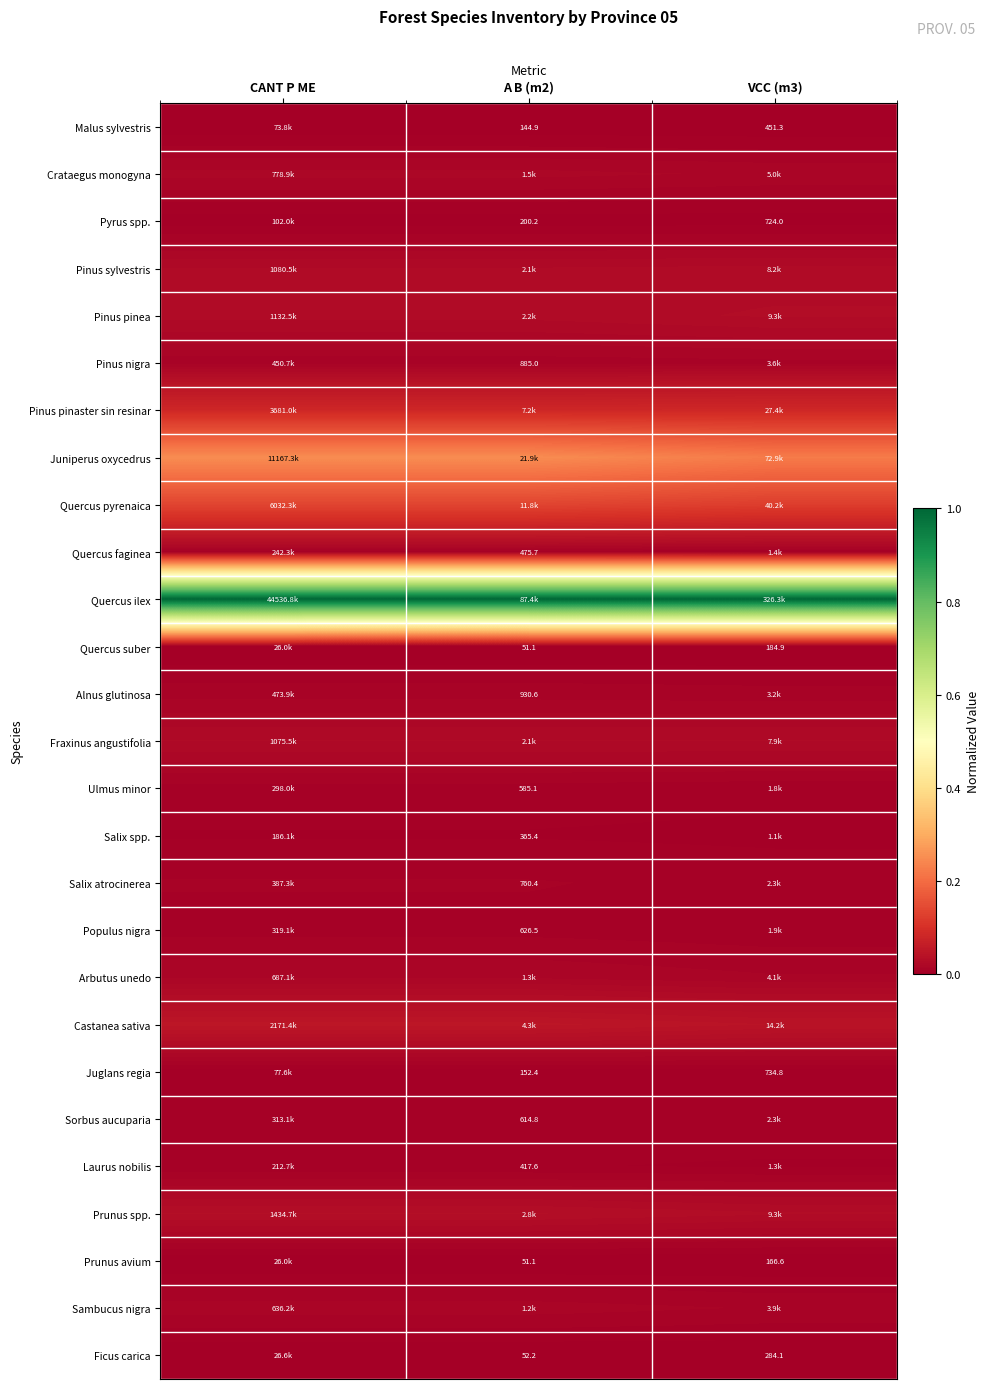

The Crataegus monogyna series shows 0.0 at VCC (m3). True or false?

True